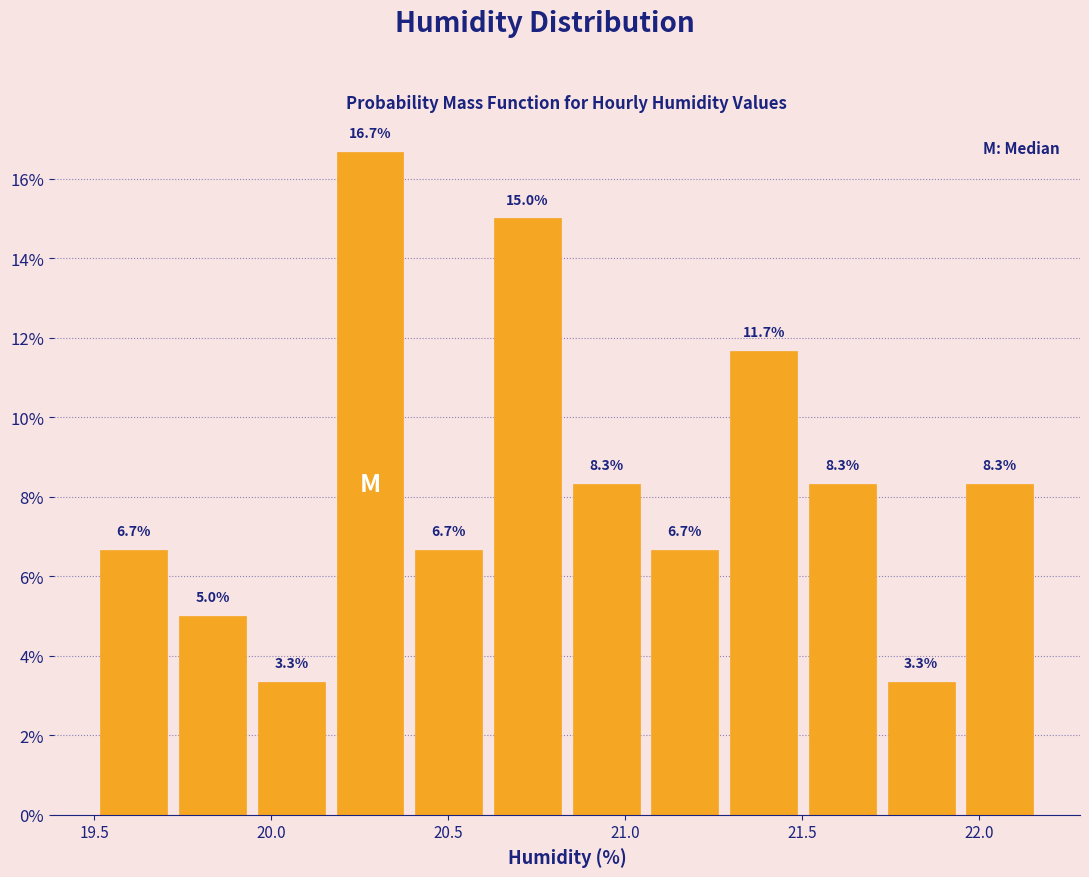

Reading left to right, list every bar in this chart as the range it spans on the x-axis followed by its height. The bar edges are not printed on the chart, so give them approximately, as read against the axis.

19.50 to 19.70: 6.7
19.70 to 19.95: 5.0
19.95 to 20.15: 3.3
20.15 to 20.40: 16.7
20.40 to 20.60: 6.7
20.60 to 20.85: 15.0
20.85 to 21.05: 8.3
21.05 to 21.30: 6.7
21.30 to 21.50: 11.7
21.50 to 21.75: 8.3
21.75 to 21.95: 3.3
21.95 to 22.15: 8.3